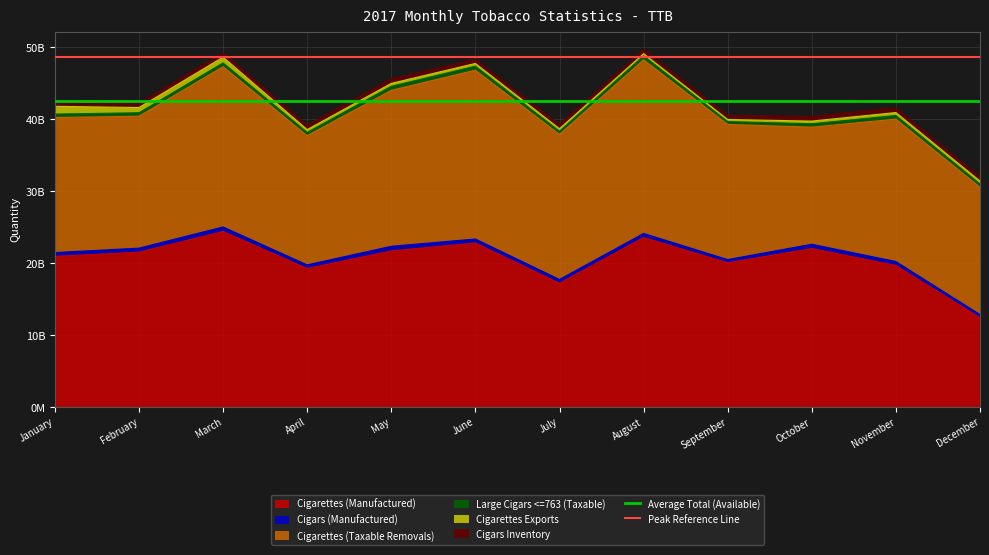

What is the value of the Peak Reference Line point at the 1st from the left?

48646512410.2